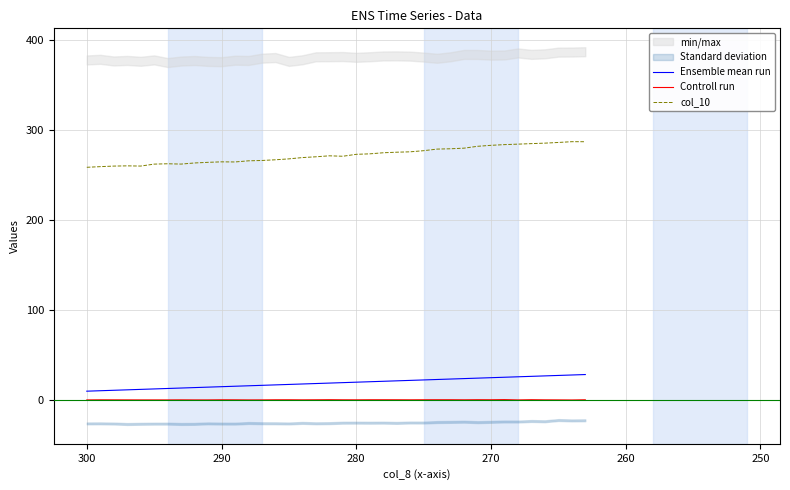

Reading right to left, extract all data points from this chart.

Ensemble mean run: 28.5	28.0	27.5	27.0	26.5	26.0	25.5	25.0	24.5	24.0	23.5	23.0	22.5	22.0	21.5	21.0	20.5	20.0	19.5	19.0	18.5	18.0	17.5	17.0	16.5	16.0	15.5	15.0	14.5	14.0	13.5	13.0	12.5	12.0	11.5	11.0	10.5	10.0
Controll run: 0.4	0.2	0.3	0.4	0.5	0.3	0.6	0.5	0.5	0.4	0.5	0.5	0.5	0.4	0.4	0.5	0.5	0.4	0.4	0.5	0.4	0.4	0.4	0.4	0.3	0.3	0.4	0.4	0.3	0.3	0.4	0.3	0.3	0.3	0.3	0.4	0.4	0.3
col_10: 287.4	287.4	286.6	285.8	285.3	284.7	284.2	283.4	282.3	280.2	279.5	279.2	277.4	276.2	275.7	275.1	273.9	273.4	271.2	271.7	270.6	269.8	268.3	267.3	266.5	266.1	264.9	265.0	264.5	263.8	262.5	262.9	262.5	260.3	260.5	260.3	259.7	258.9